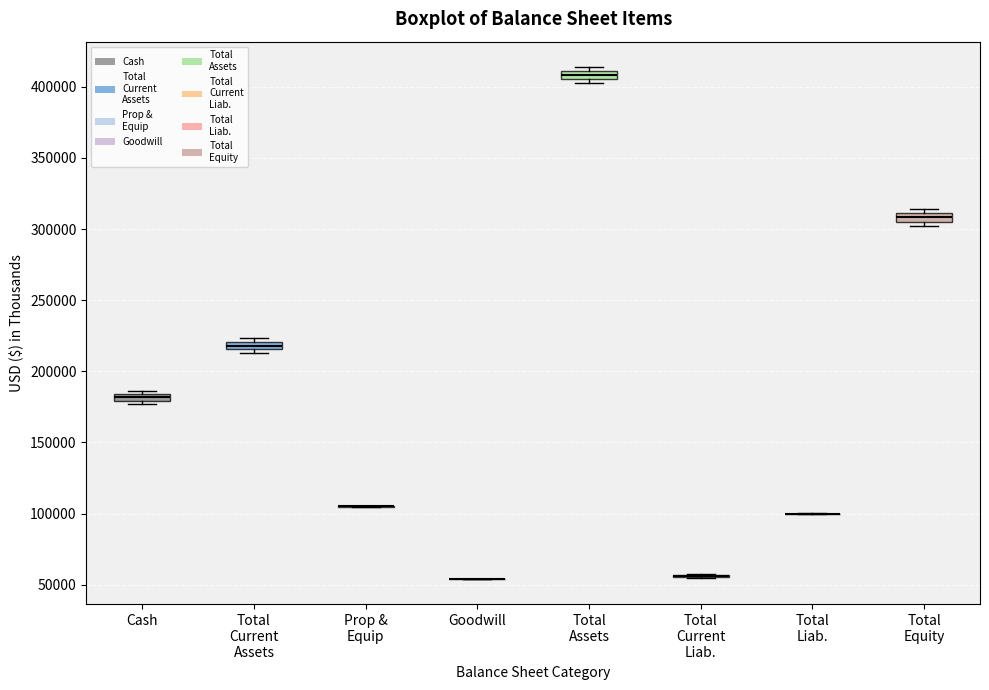

Where is the upper edge of the box for Total Equity on the y-axis? The values are not printed on the chart, so give them approximately, as read against the axis.

310000